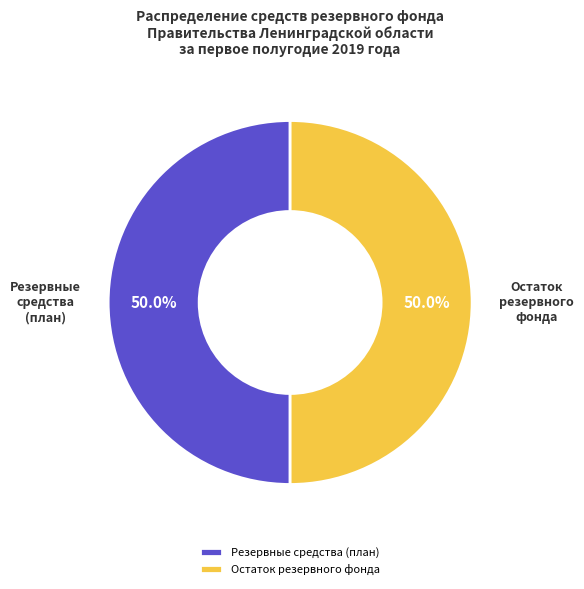

To the nearest percent, what is the combined percentage of Резервные средства (план) and Остаток резервного фонда?

100%